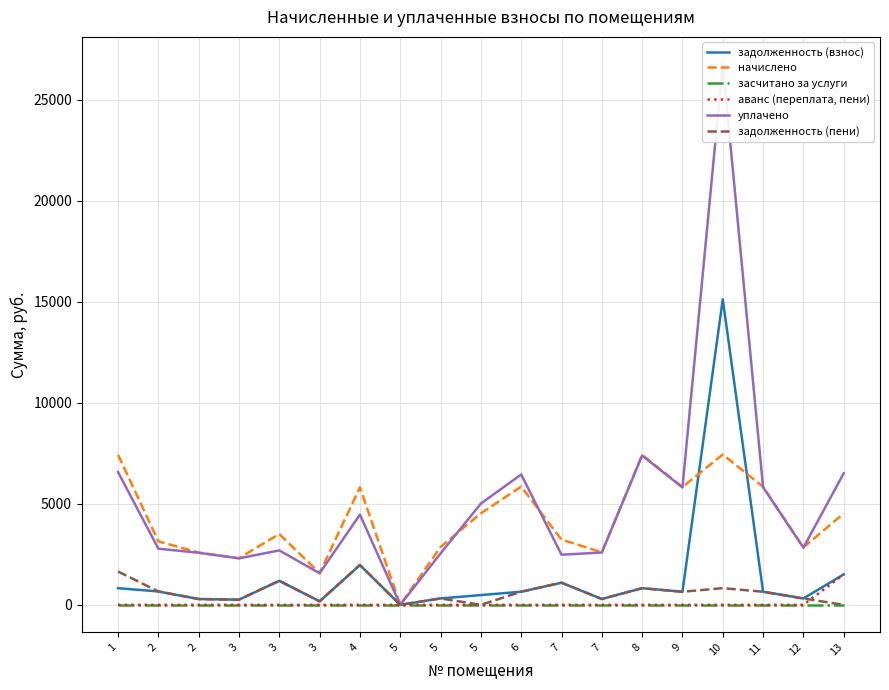

What are all the series names shown in the legend?

задолженность (взнос), начислено, засчитано за услуги, аванс (переплата, пени), уплачено, задолженность (пени)